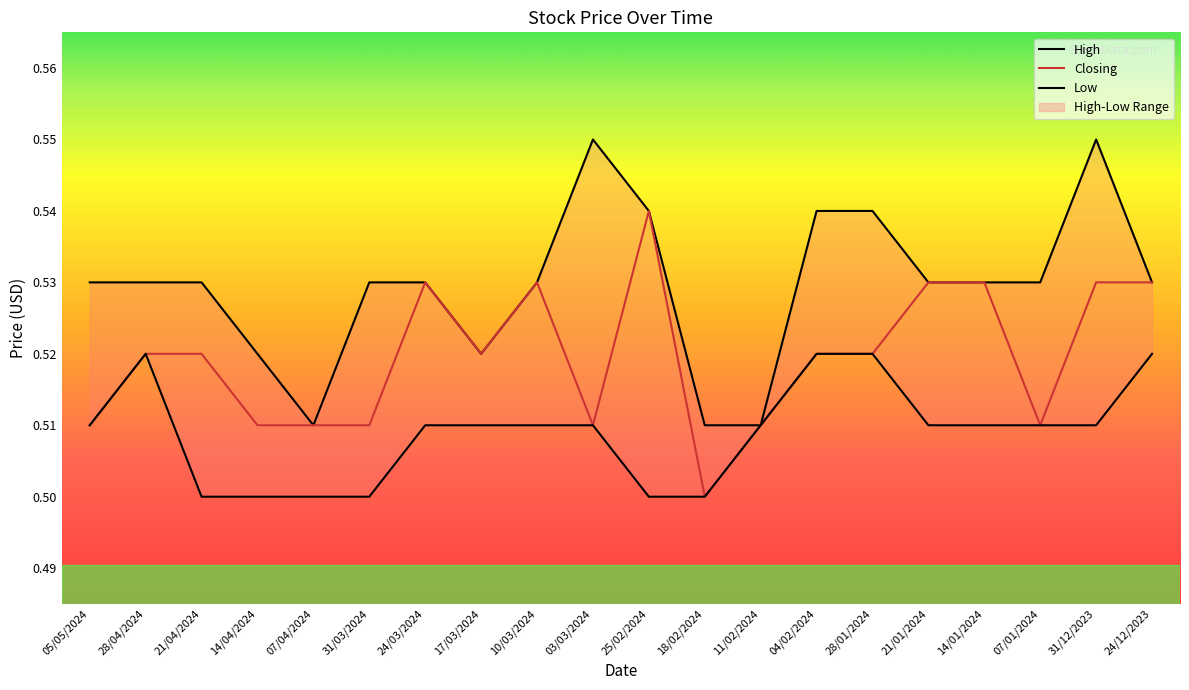

Reading left to right, extract all data points from this chart.

Closing: 05/05/2024=0.5	28/04/2024=0.5	21/04/2024=0.5	14/04/2024=0.5	07/04/2024=0.5	31/03/2024=0.5	24/03/2024=0.5	17/03/2024=0.5	10/03/2024=0.5	03/03/2024=0.5	25/02/2024=0.5	18/02/2024=0.5	11/02/2024=0.5	04/02/2024=0.5	28/01/2024=0.5	21/01/2024=0.5	14/01/2024=0.5	07/01/2024=0.5	31/12/2023=0.5	24/12/2023=0.5
High: 05/05/2024=0.5	28/04/2024=0.5	21/04/2024=0.5	14/04/2024=0.5	07/04/2024=0.5	31/03/2024=0.5	24/03/2024=0.5	17/03/2024=0.5	10/03/2024=0.5	03/03/2024=0.6	25/02/2024=0.5	18/02/2024=0.5	11/02/2024=0.5	04/02/2024=0.5	28/01/2024=0.5	21/01/2024=0.5	14/01/2024=0.5	07/01/2024=0.5	31/12/2023=0.6	24/12/2023=0.5
Low: 05/05/2024=0.5	28/04/2024=0.5	21/04/2024=0.5	14/04/2024=0.5	07/04/2024=0.5	31/03/2024=0.5	24/03/2024=0.5	17/03/2024=0.5	10/03/2024=0.5	03/03/2024=0.5	25/02/2024=0.5	18/02/2024=0.5	11/02/2024=0.5	04/02/2024=0.5	28/01/2024=0.5	21/01/2024=0.5	14/01/2024=0.5	07/01/2024=0.5	31/12/2023=0.5	24/12/2023=0.5